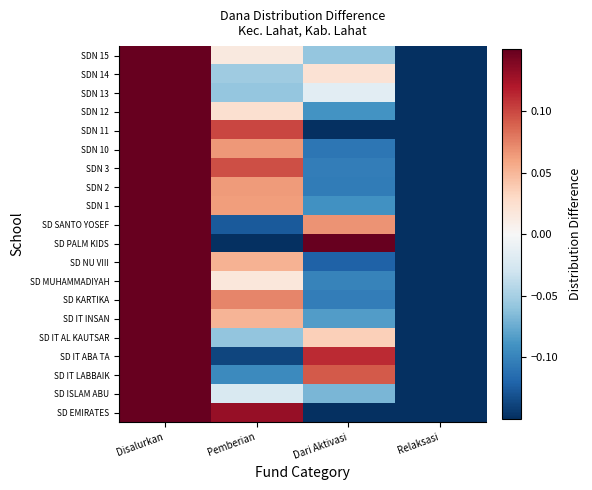

Which has a higher value, Relaksasi or Disalurkan?

Disalurkan